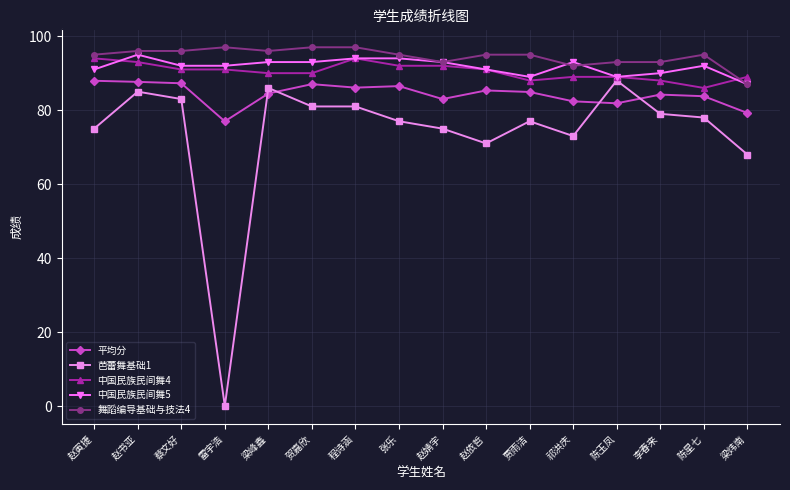

At which label does 芭蕾舞基础1 first exceed 78?

赵书亚